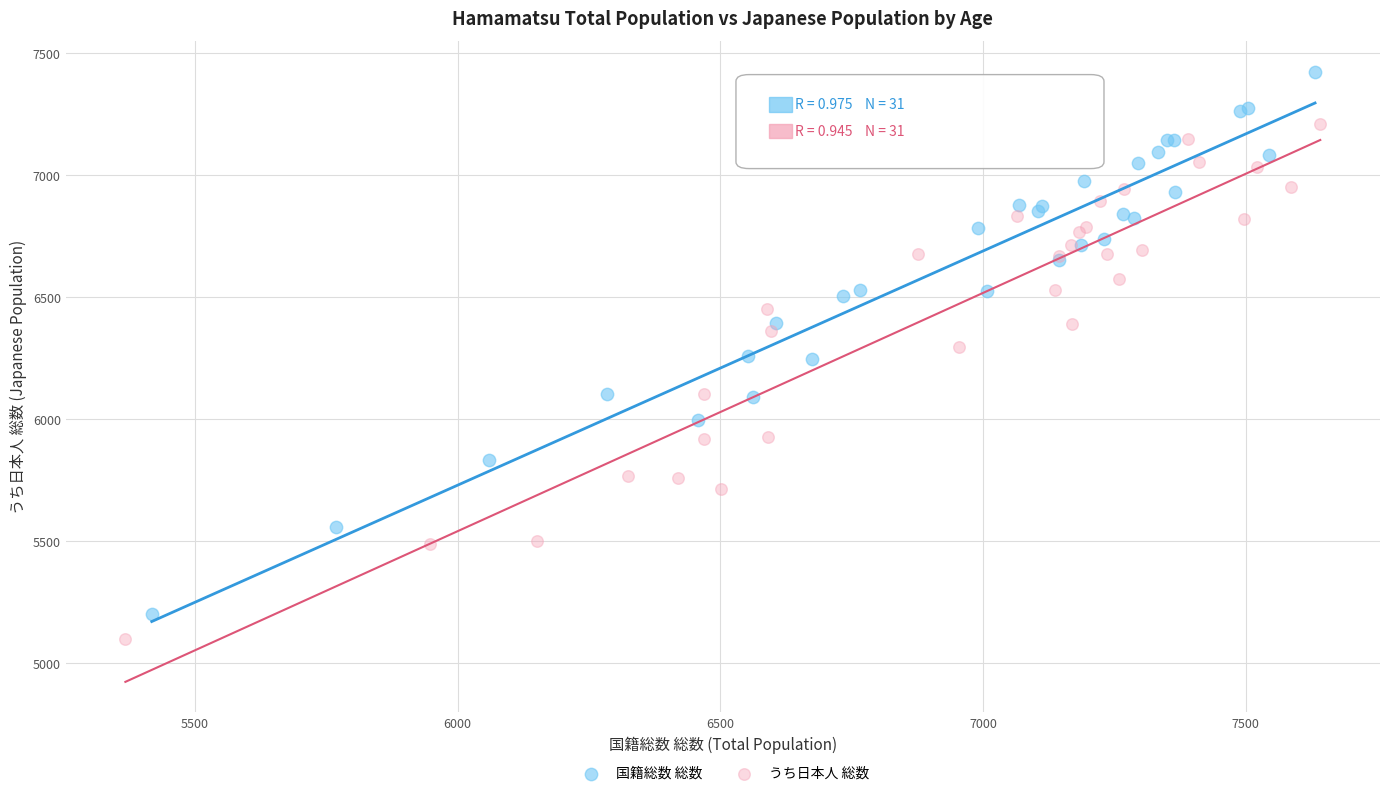

Which series has the widest spread of Y values?

国籍総数 総数